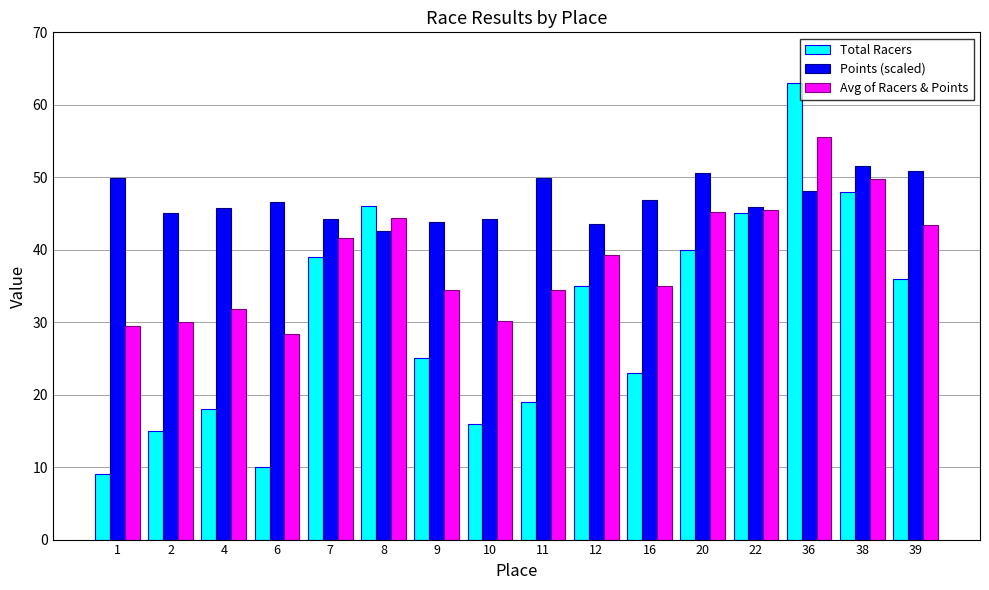

Which series changed the most between 1 and 11?

Total Racers